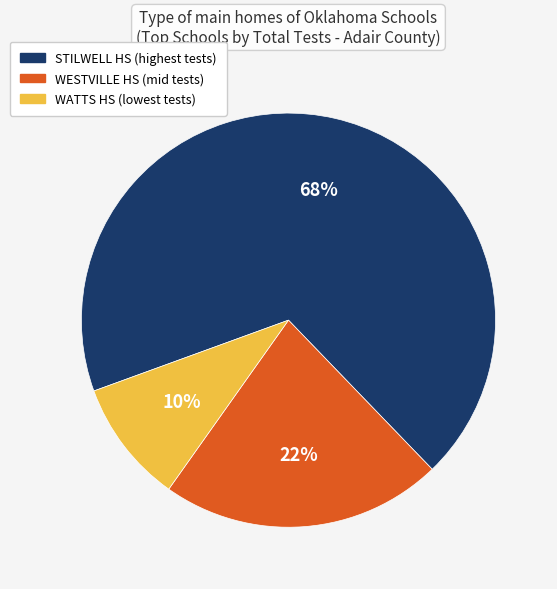

To the nearest percent, what is the difference between the STILWELL HS and WESTVILLE HS slice percentages?

46%